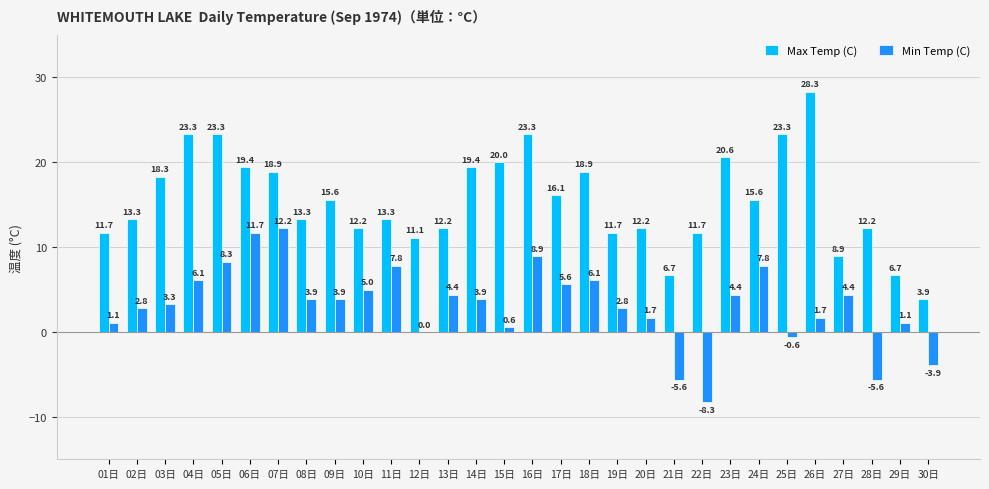

Which category has the highest value across all series?

26日